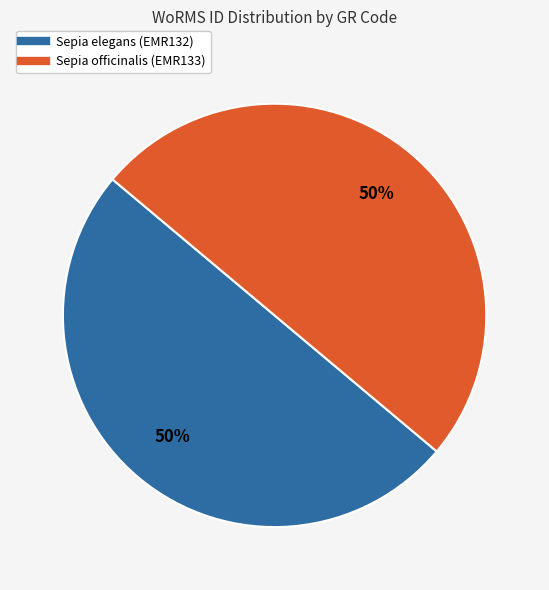

What is the ratio of the value at Sepia elegans (EMR132) to the value at Sepia officinalis (EMR133)?

1.0